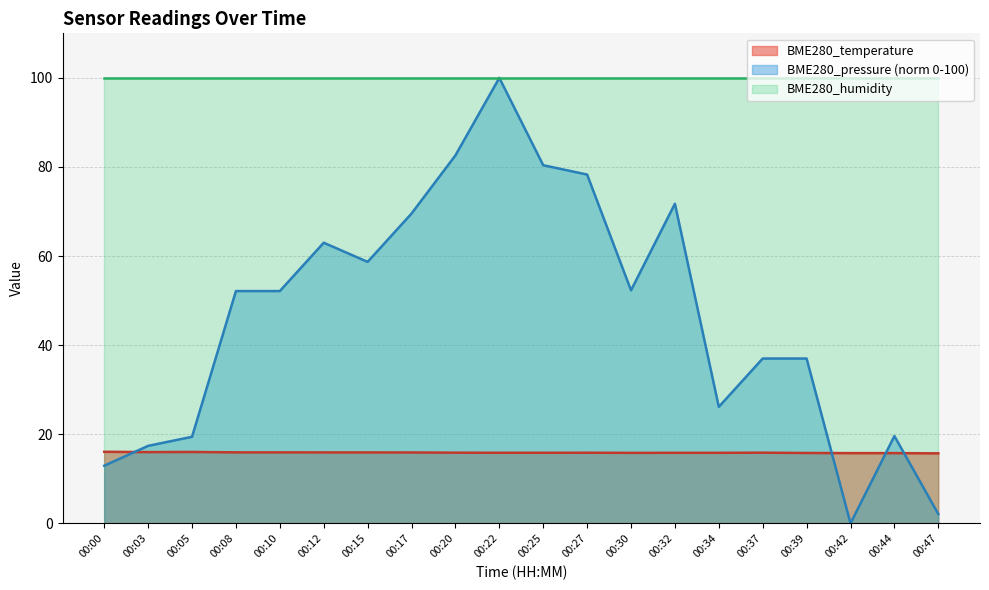

After their last crossing, which series has the higher values: BME280_pressure (norm 0-100) or BME280_temperature?

BME280_temperature